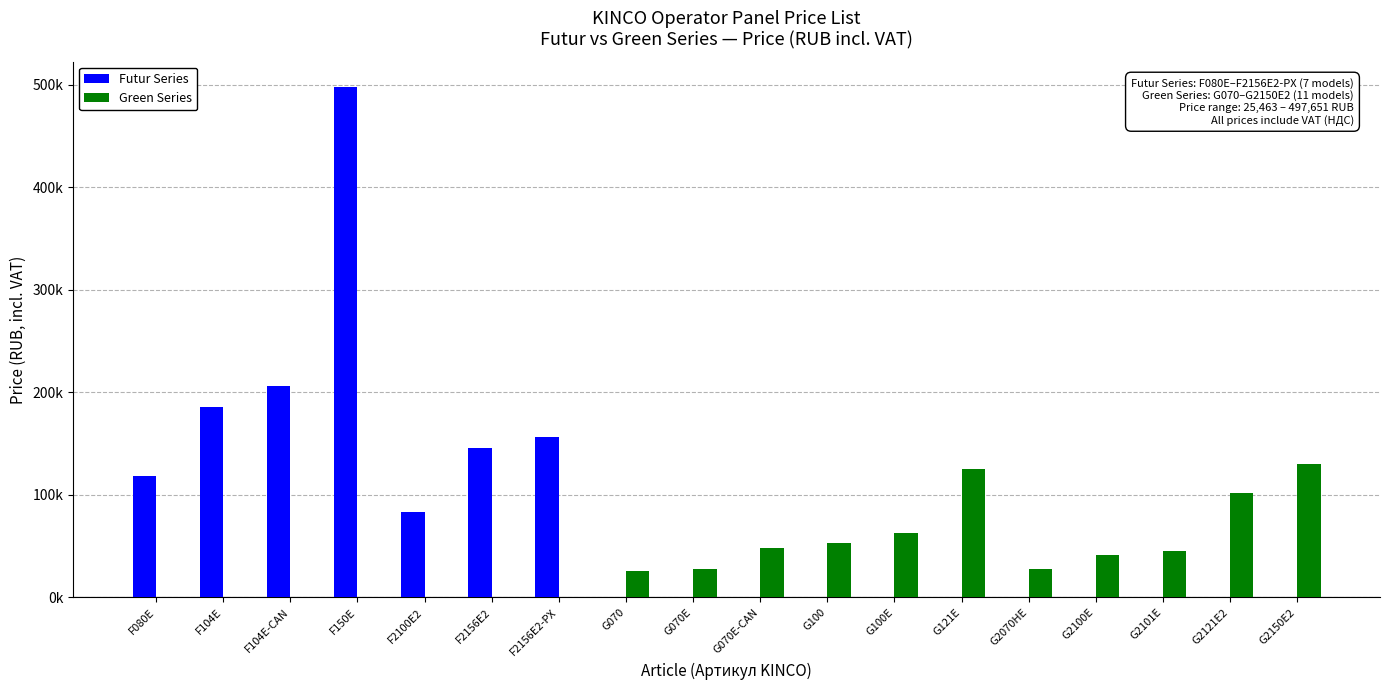

What is the sum of all Green Series values?

688479.3